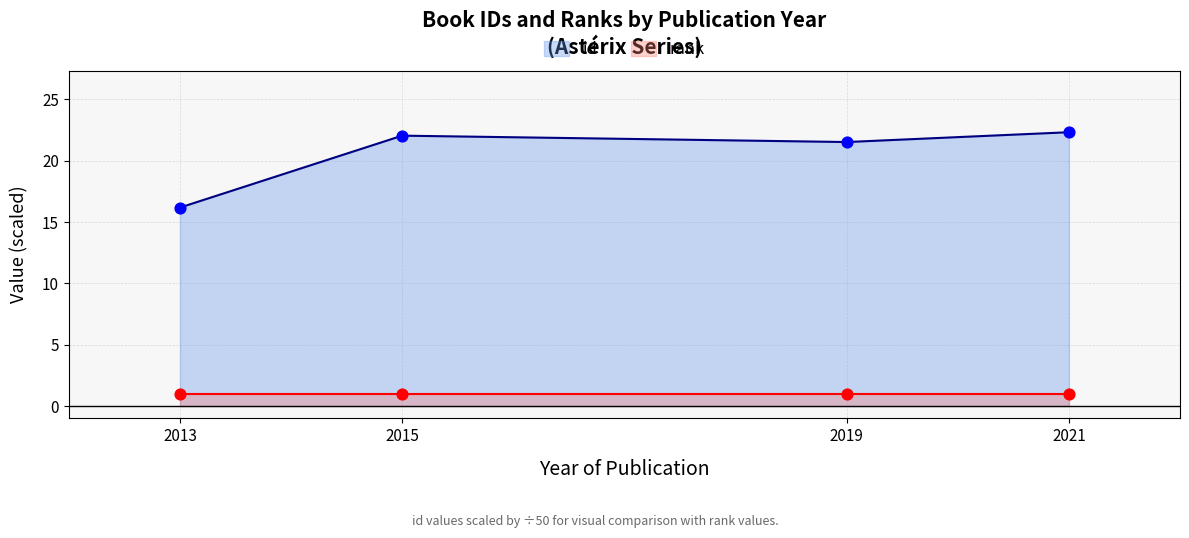

Is the value of id at 2015 greater than the value of rank at 2021?

Yes